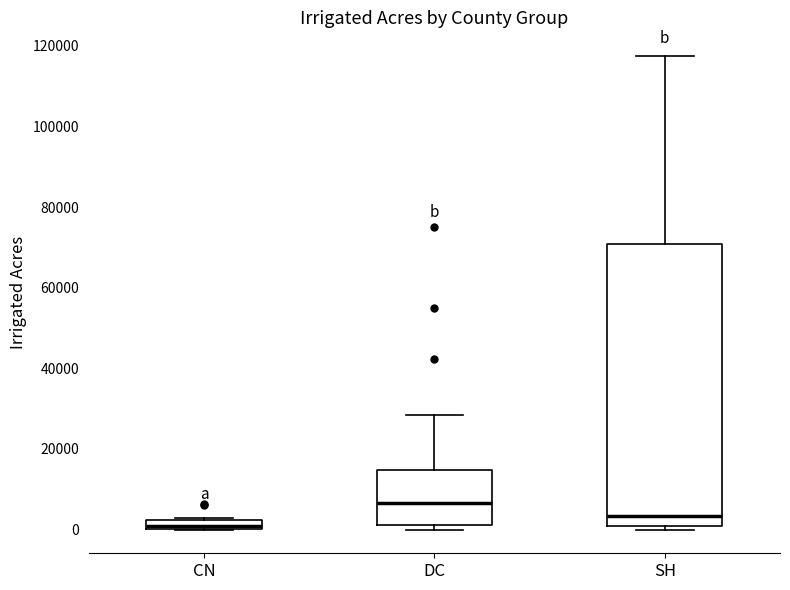

Which box is the tallest, from its lower edge to its upper edge?

SH